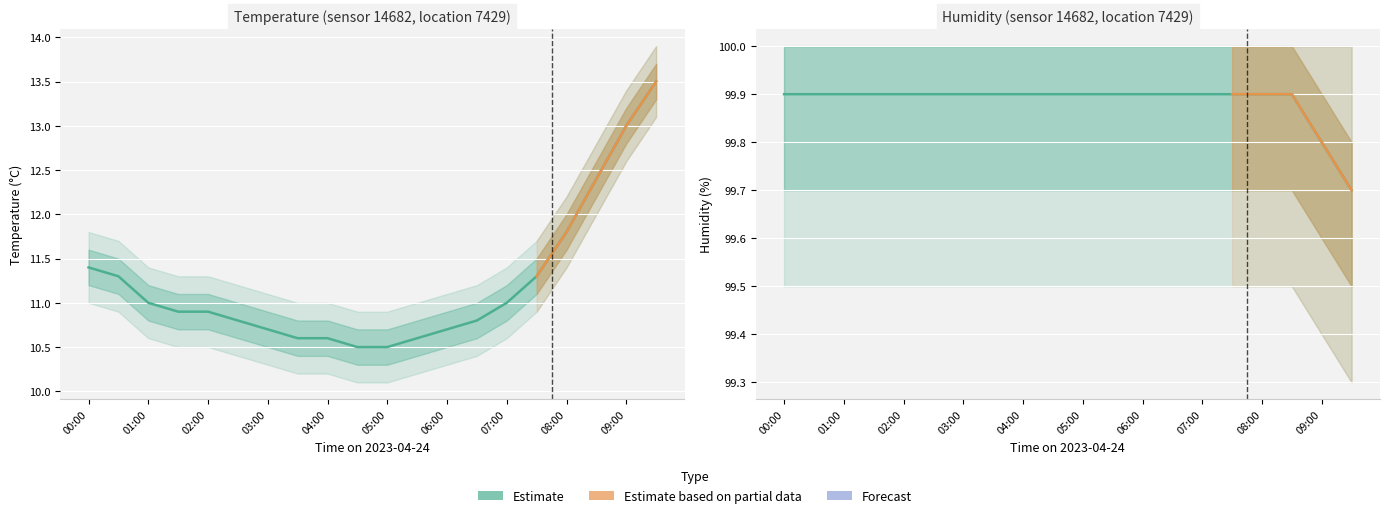

True or false: humidity and temperature intersect in this chart.

False